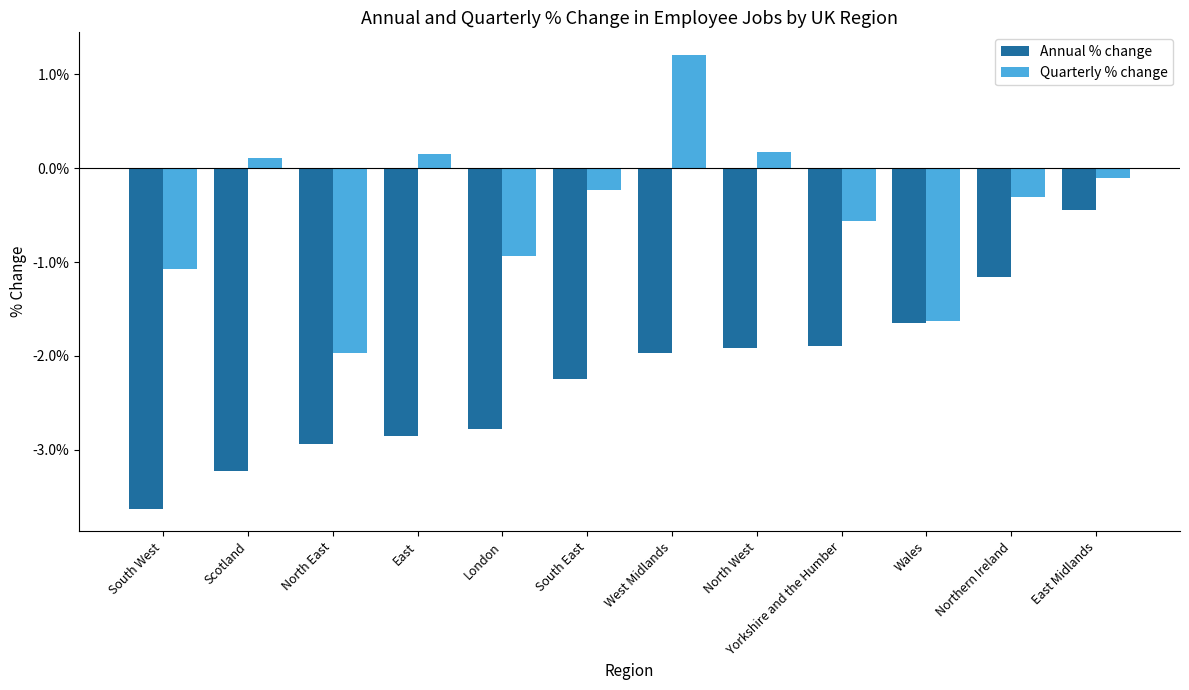

Where is Quarterly % change nearest to the value 0?

East Midlands